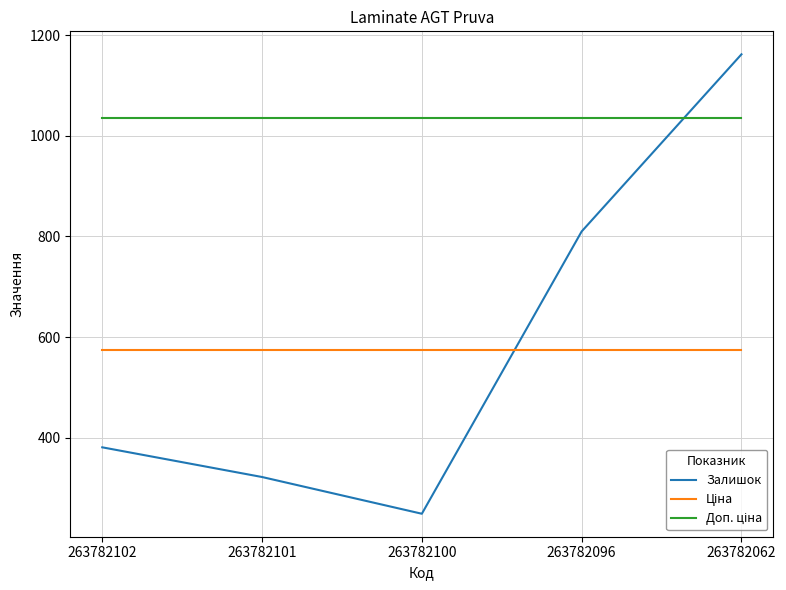

Which series has the widest spread of values?

Залишок